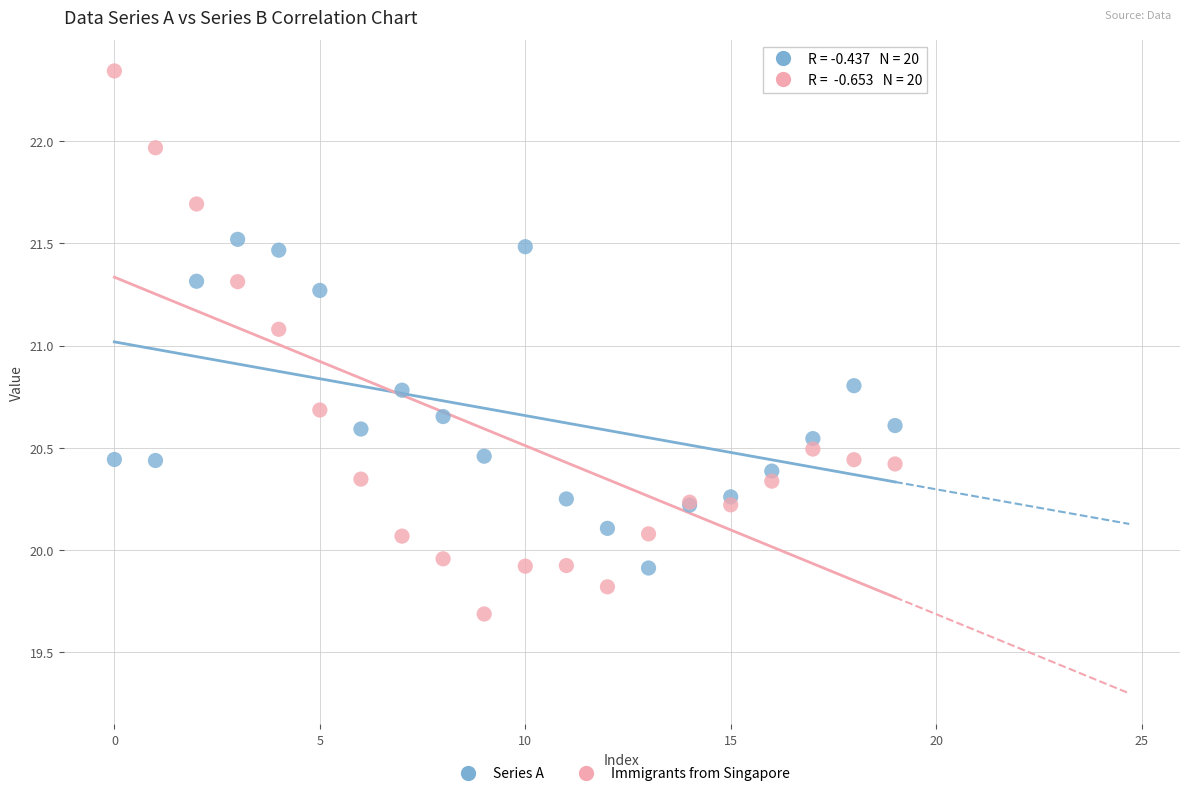

What are all the series names shown in the legend?

Series A, Immigrants from Singapore